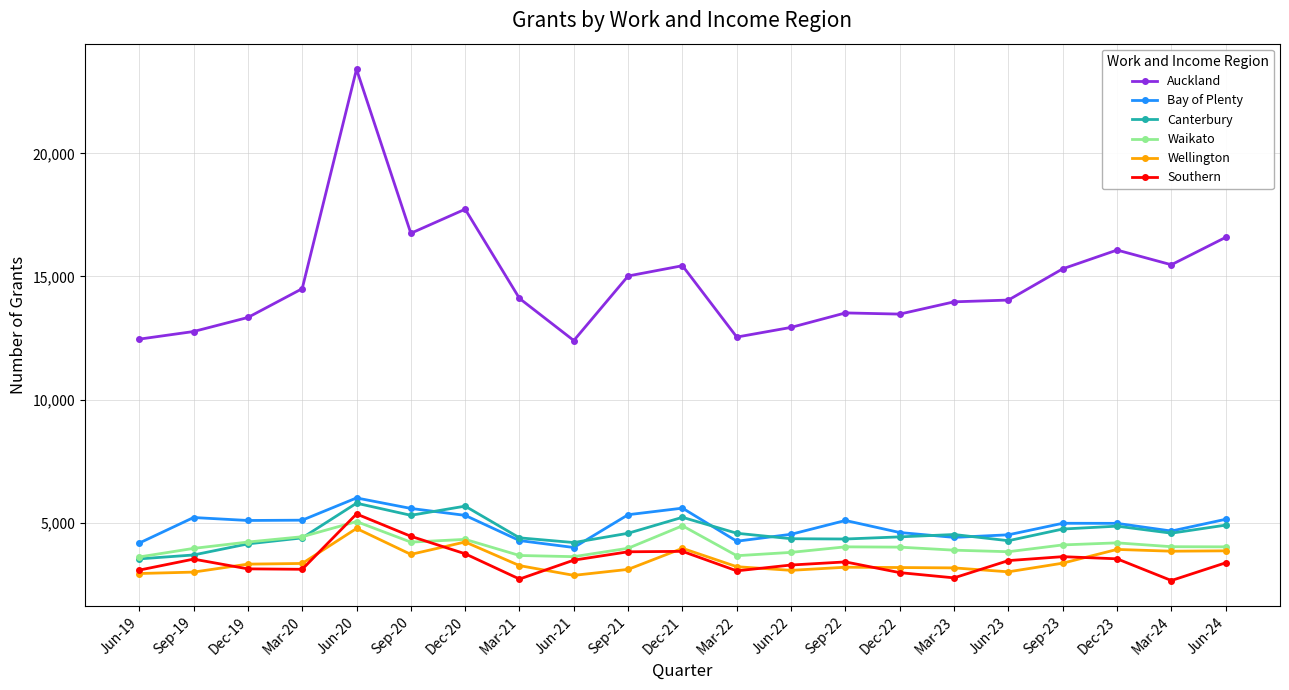

The value of Canterbury at Dec-21 is 1767. True or false?

False